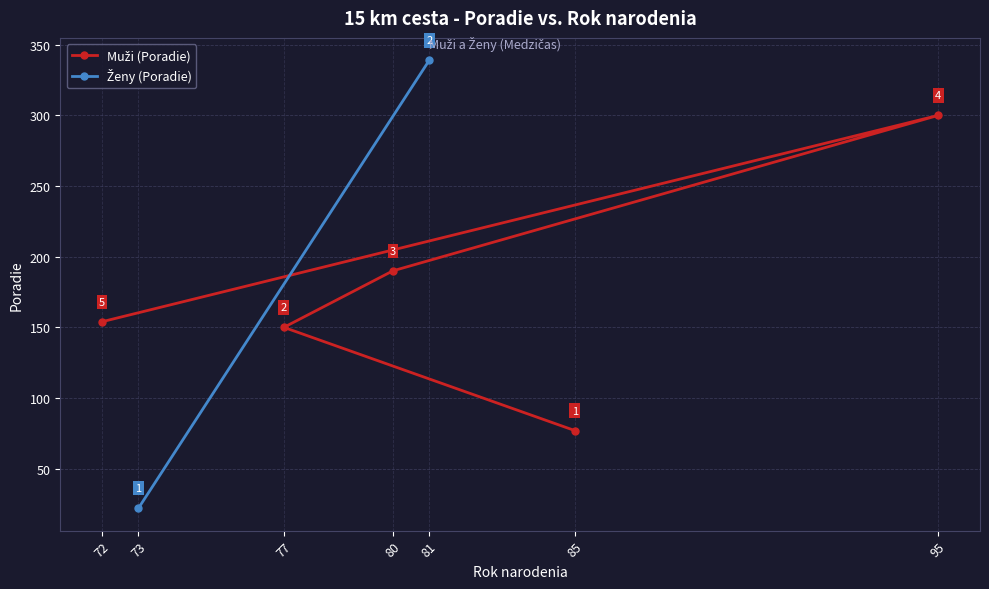

What is the difference between the maximum and second lowest values?

150